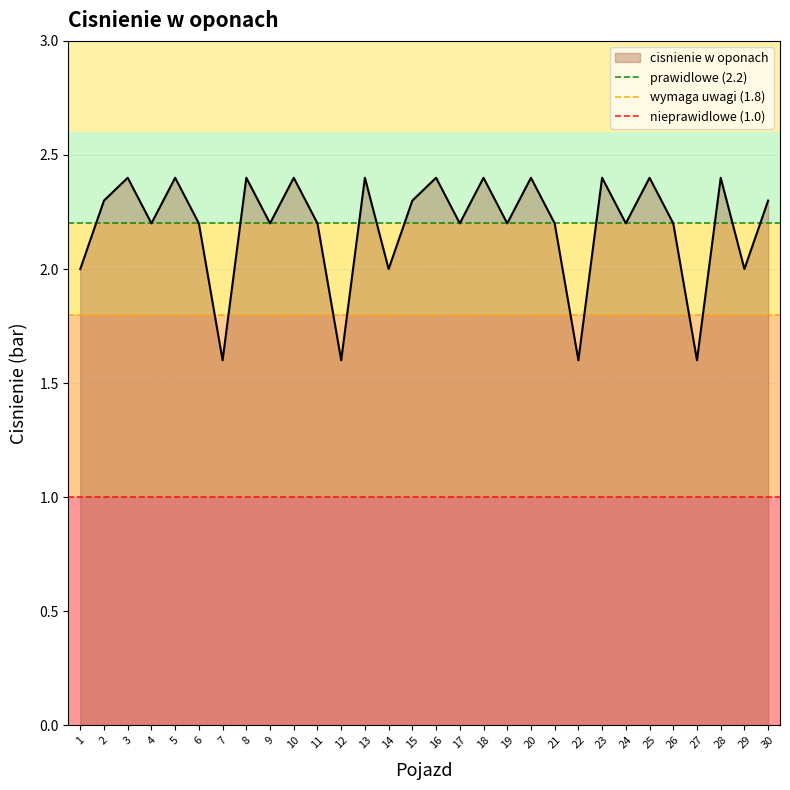

The value of cisnienie w oponach at 25 is 3.4. True or false?

False